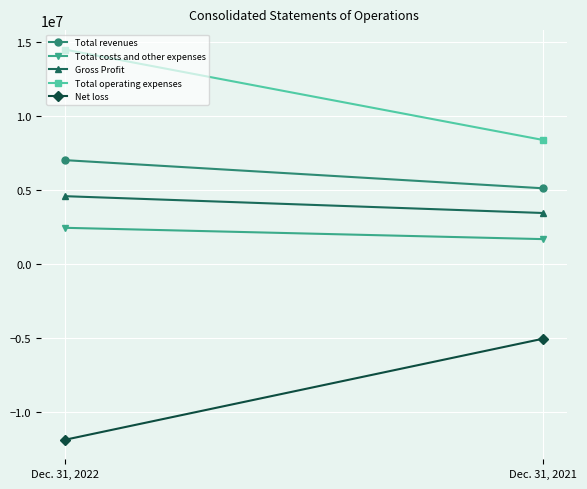

Which series changed the most between Dec. 31, 2022 and Dec. 31, 2021?

Net loss